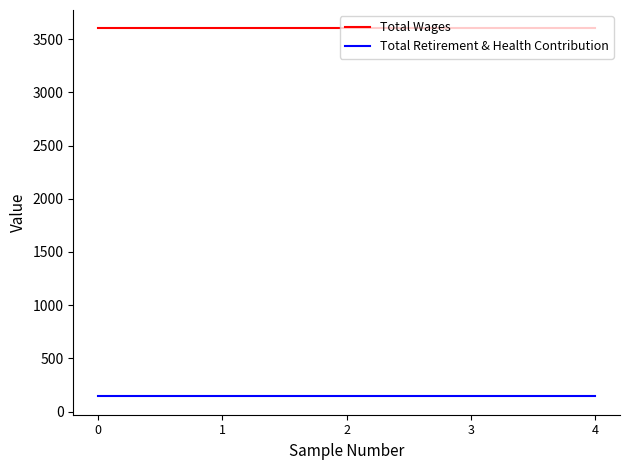

How many lines are shown in the chart?

2